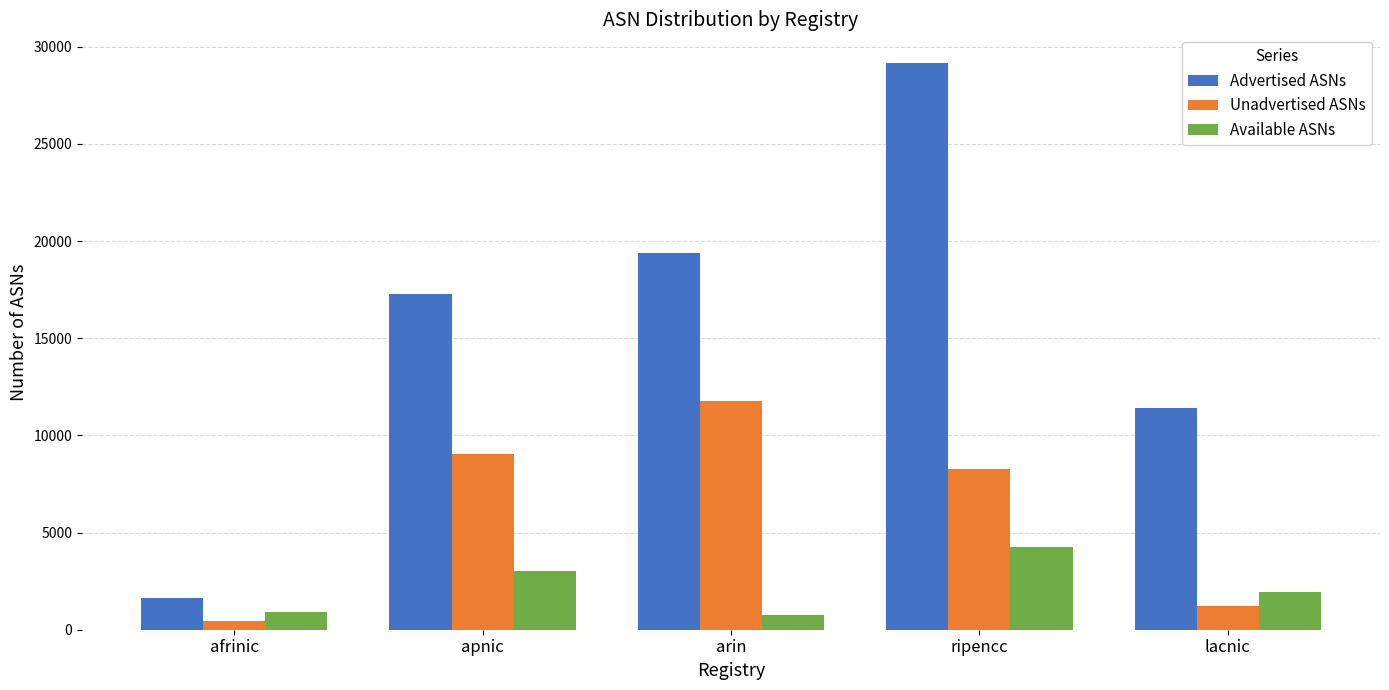

What position from the left is ripencc?

4